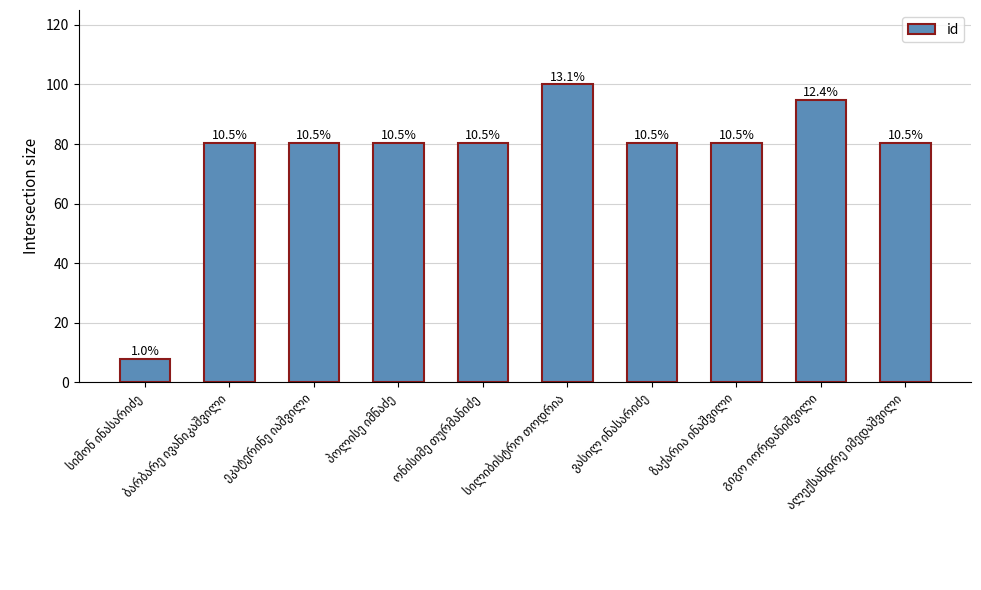

At which label is the value closest to 53?

ზაქარია ინაშვილი